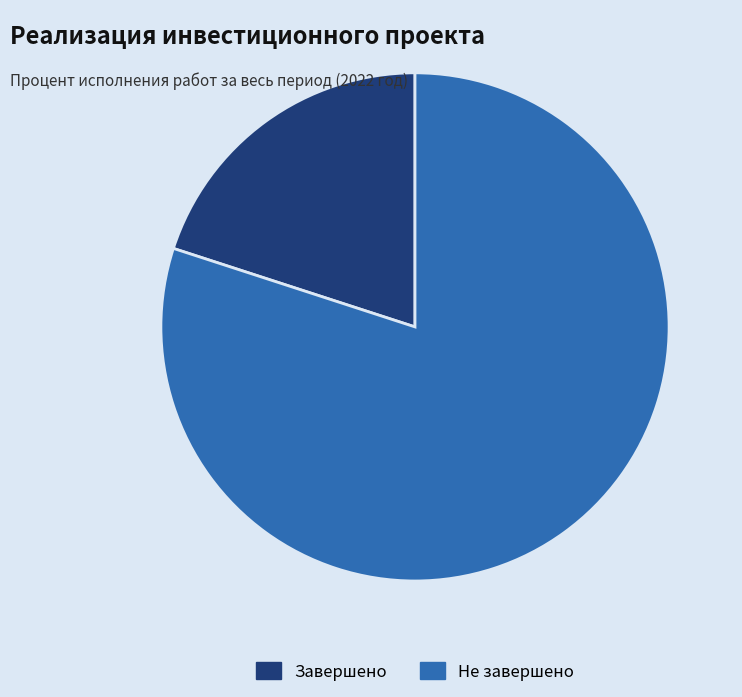

How many segments does this pie chart have?

2